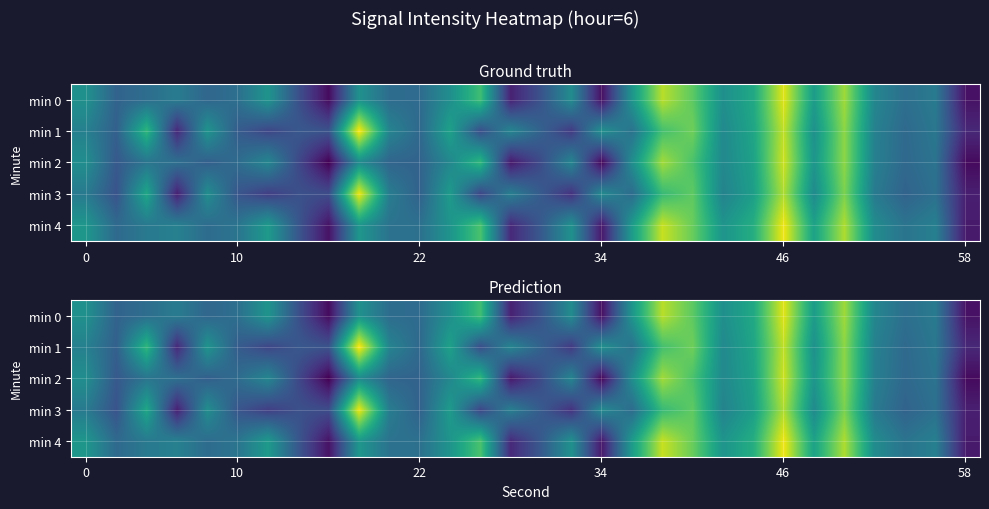

What is the sum of all min 3 values?

-3738.3